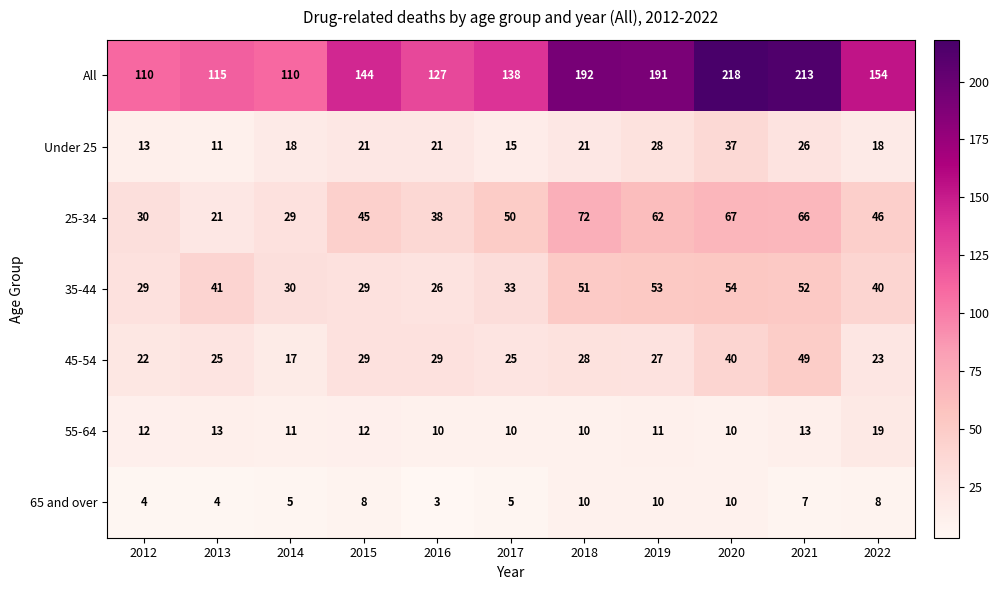

What is the greatest value displayed?

218